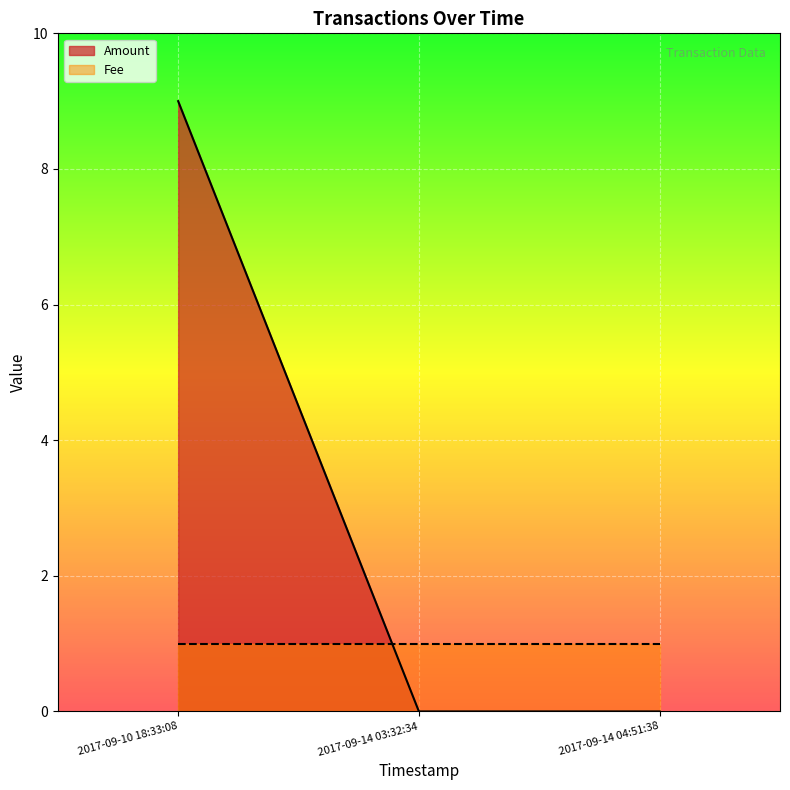

Where is Fee nearest to the value 1?

2017-09-14 04:51:38